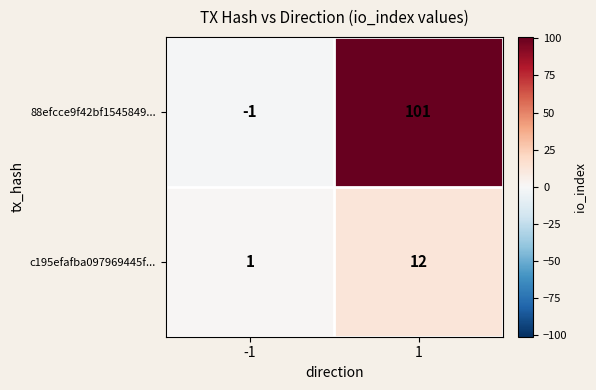

List the series in order of their peak value, highest first.

88efcce9f42bf1545849..., c195efafba097969445f...